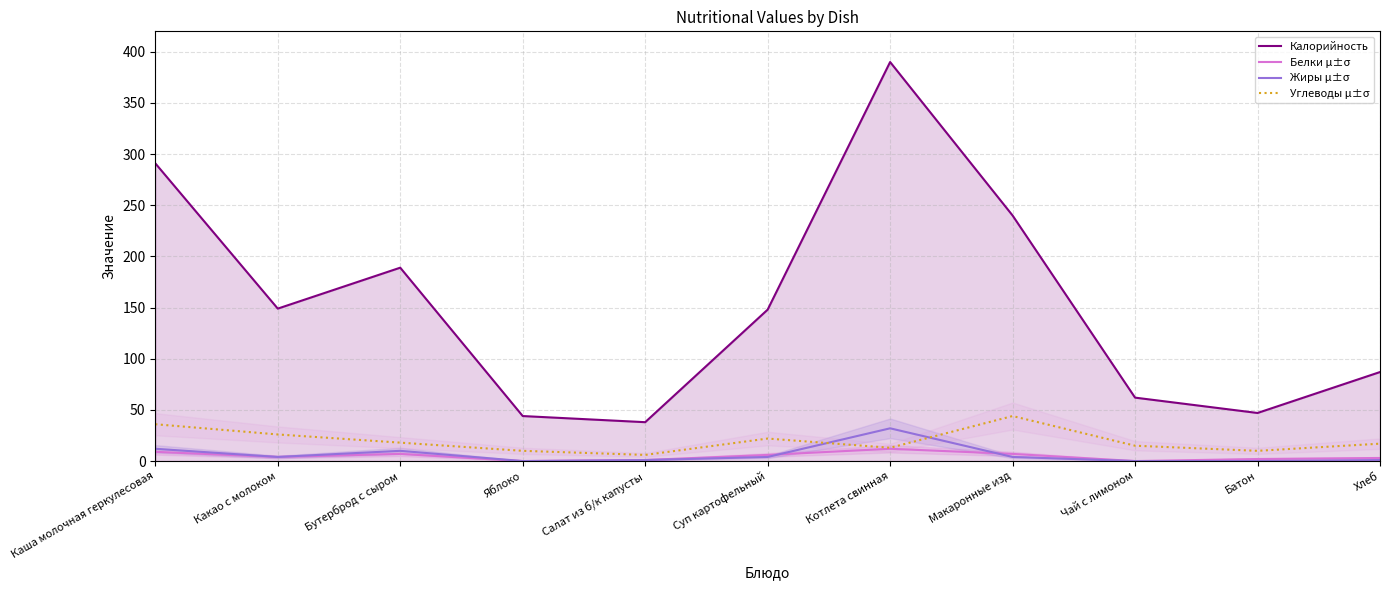

Which series ends up on top after the final intersection of Углеводы μ±σ and Жиры μ±σ?

Углеводы μ±σ